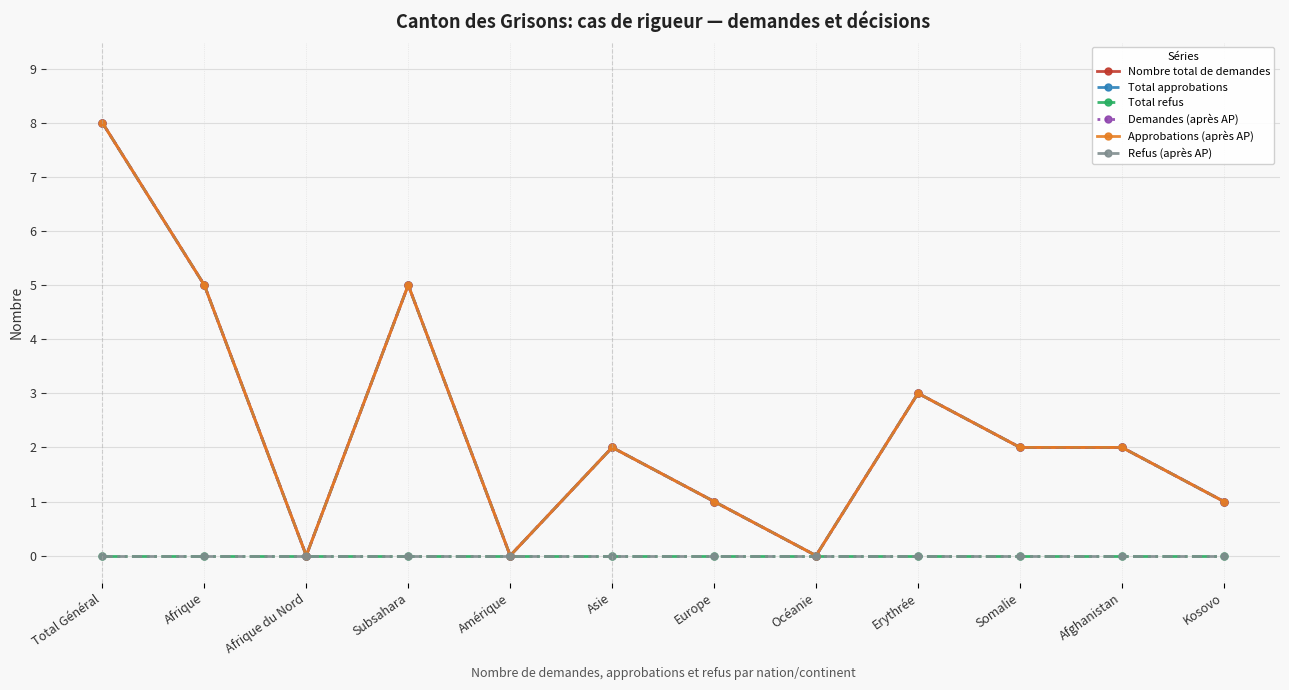

What is the difference between the Total approbations values at Océanie and Afrique?

5